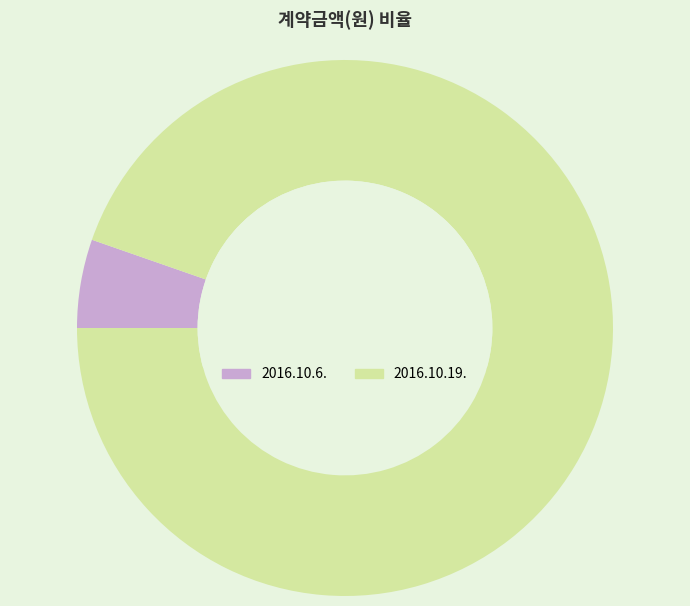

Combined, do 2016.10.6. and 2016.10.19. account for over 50%?

Yes